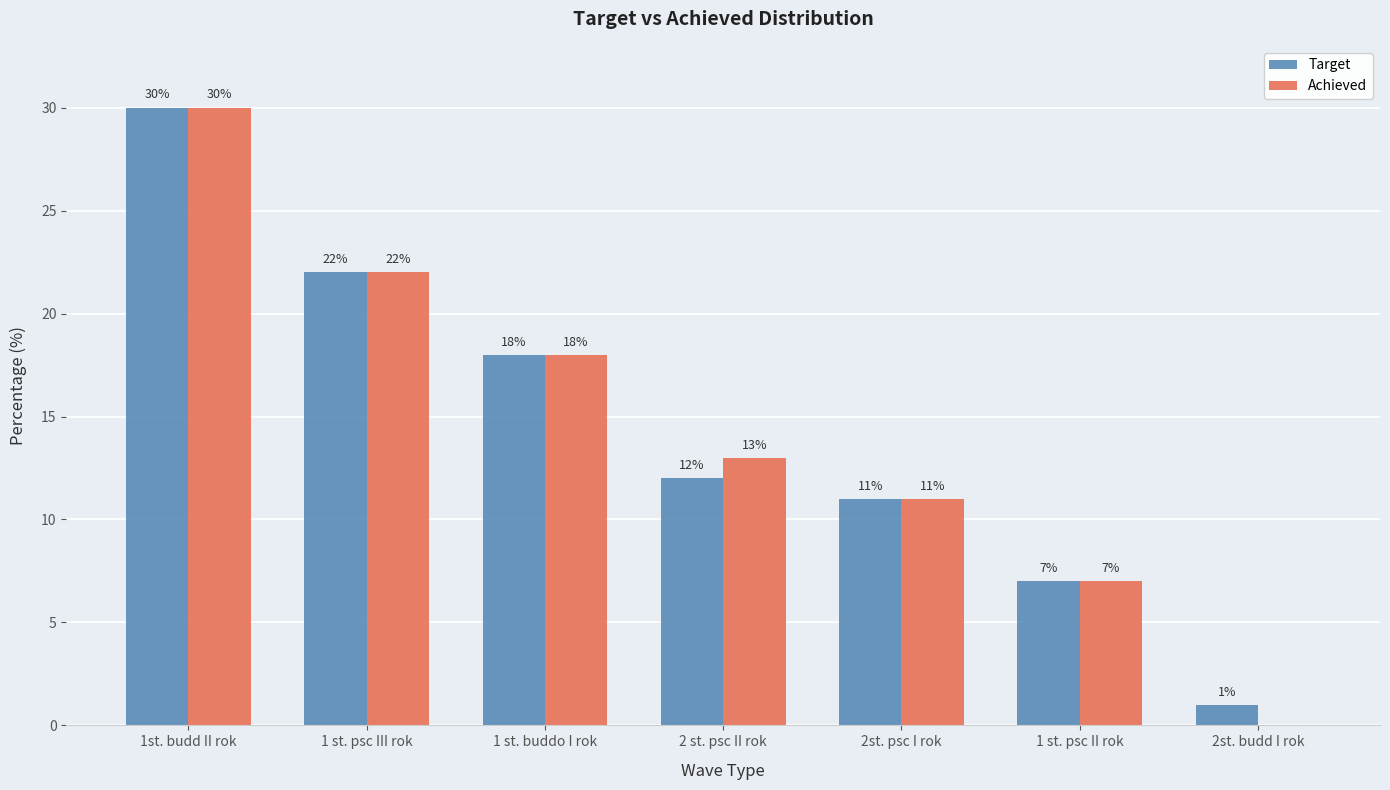

How many categories are shown in the chart?

7